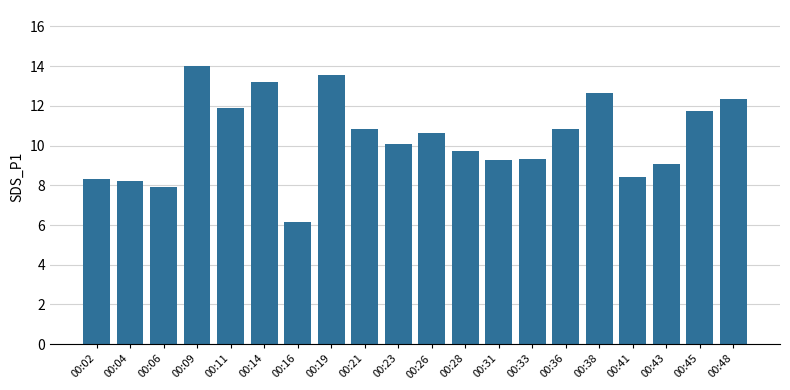

What is the average value?

10.4